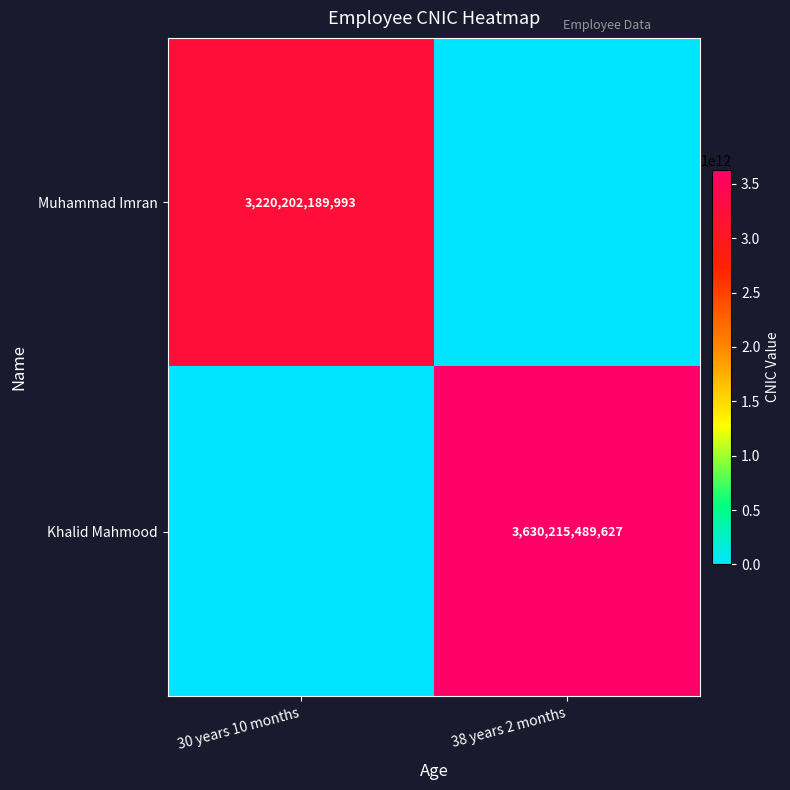

The Muhammad Imran series shows 4242671978322 at 30 years 10 months. True or false?

False